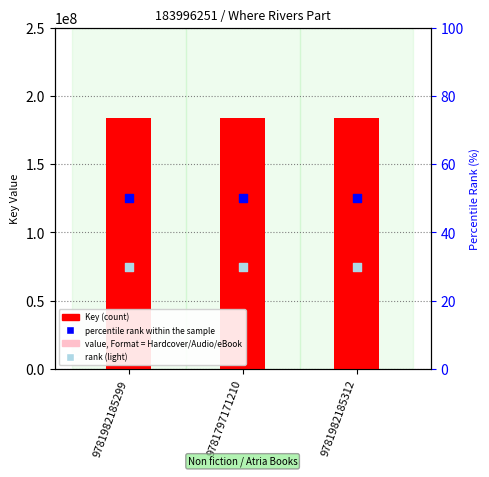

Which series reaches the minimum Y coordinate?

rank (light)